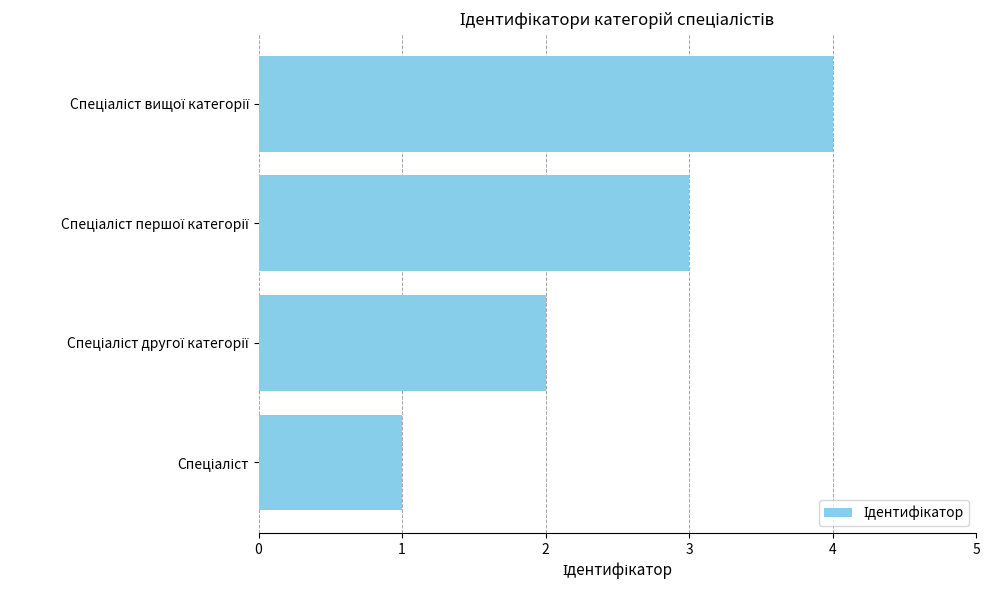

What is the sum of all values?

10